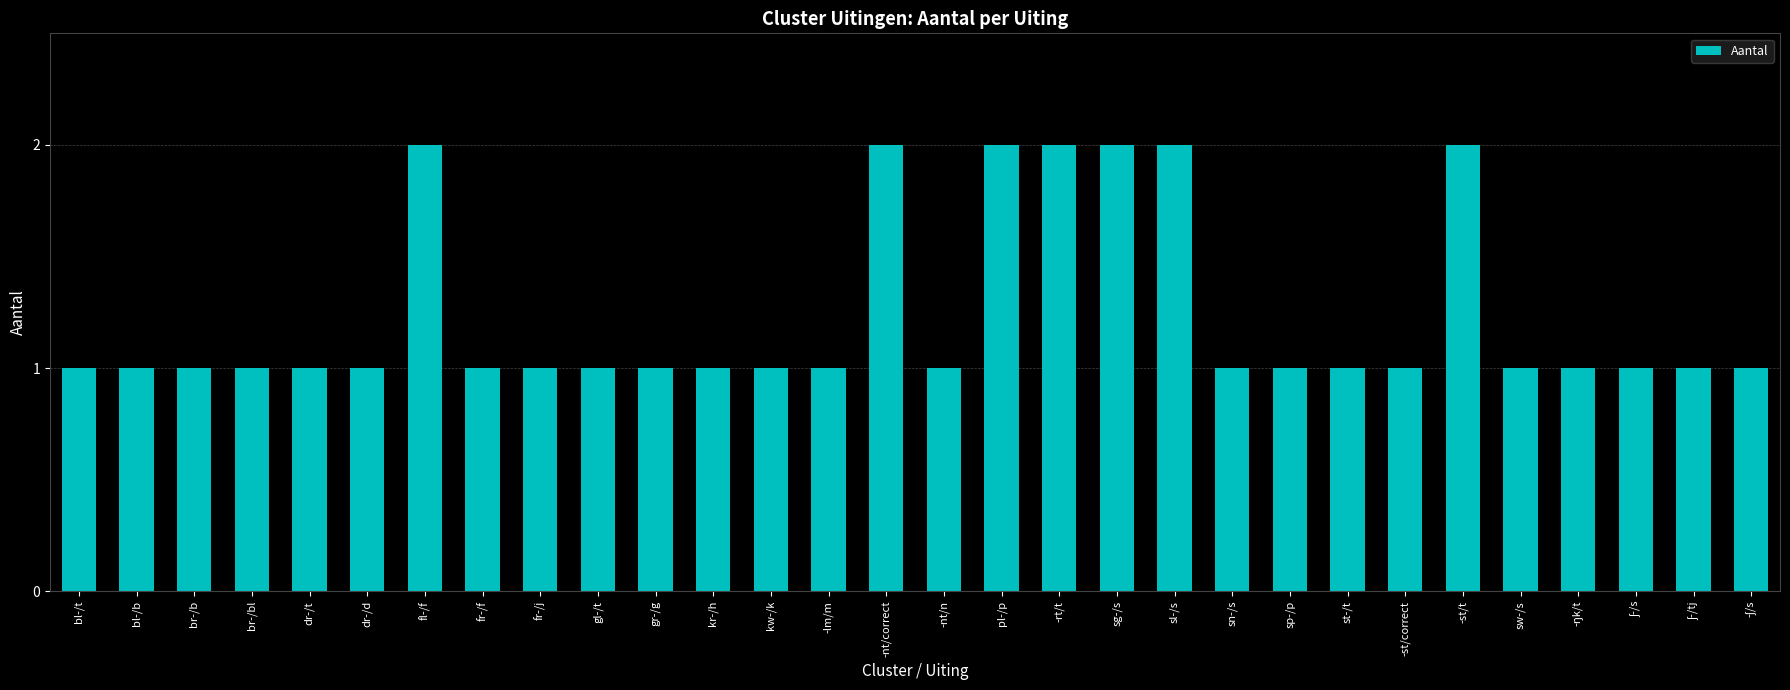

Is it true that the value at fr-/j is 0?

False